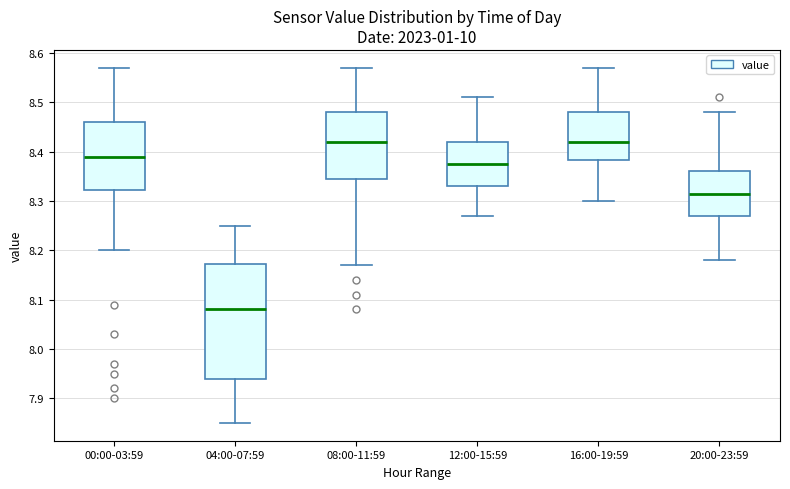

Which box has the lowest median line?

04:00-07:59